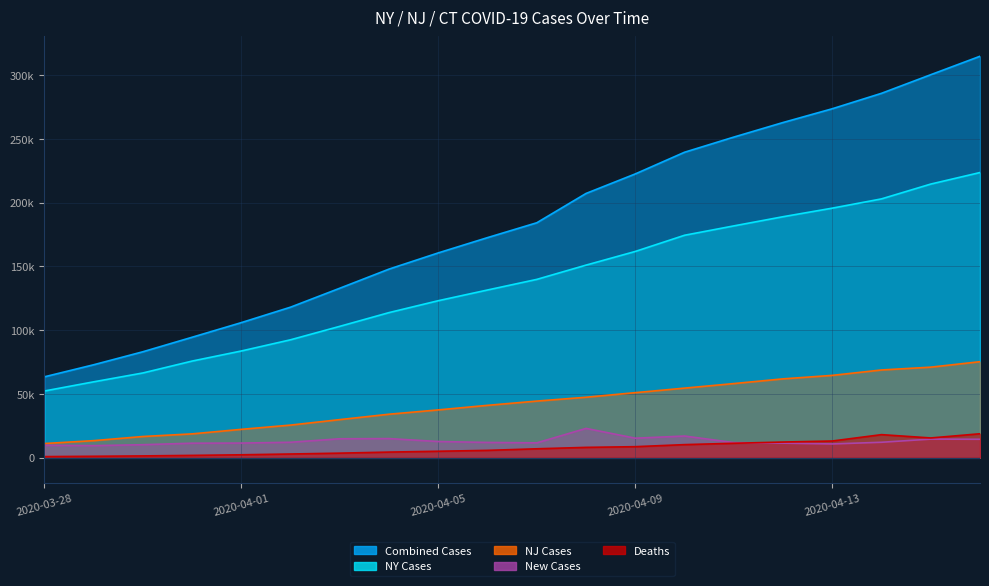

What position from the left is 2020-04-08?

12